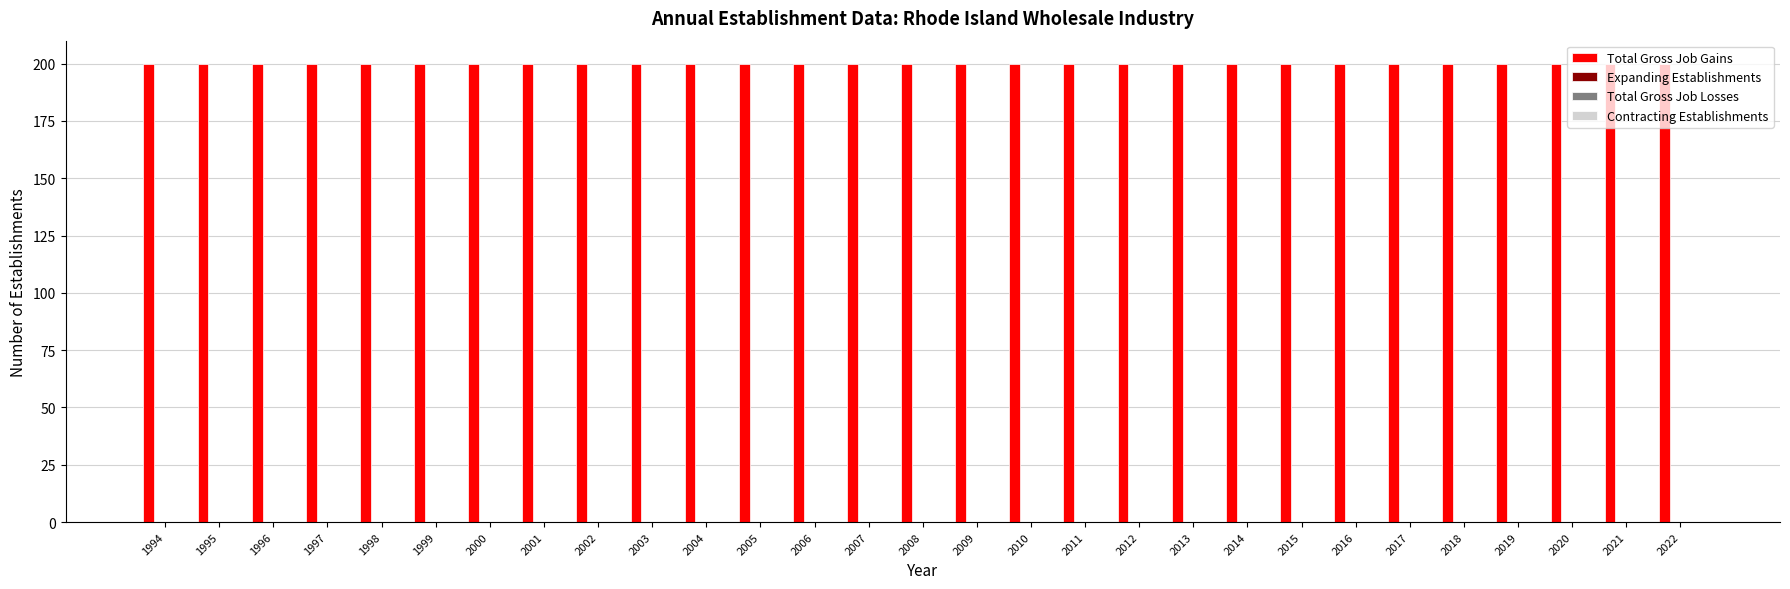

Reading right to left, extract all data points from this chart.

Total Gross Job Gains: 2022=200	2021=200	2020=200	2019=200	2018=200	2017=200	2016=200	2015=200	2014=200	2013=200	2012=200	2011=200	2010=200	2009=200	2008=200	2007=200	2006=200	2005=200	2004=200	2003=200	2002=200	2001=200	2000=200	1999=200	1998=200	1997=200	1996=200	1995=200	1994=200
Expanding Establishments: 2022=0	2021=0	2020=0	2019=0	2018=0	2017=0	2016=0	2015=0	2014=0	2013=0	2012=0	2011=0	2010=0	2009=0	2008=0	2007=0	2006=0	2005=0	2004=0	2003=0	2002=0	2001=0	2000=0	1999=0	1998=0	1997=0	1996=0	1995=0	1994=0
Total Gross Job Losses: 2022=0	2021=0	2020=0	2019=0	2018=0	2017=0	2016=0	2015=0	2014=0	2013=0	2012=0	2011=0	2010=0	2009=0	2008=0	2007=0	2006=0	2005=0	2004=0	2003=0	2002=0	2001=0	2000=0	1999=0	1998=0	1997=0	1996=0	1995=0	1994=0
Contracting Establishments: 2022=0	2021=0	2020=0	2019=0	2018=0	2017=0	2016=0	2015=0	2014=0	2013=0	2012=0	2011=0	2010=0	2009=0	2008=0	2007=0	2006=0	2005=0	2004=0	2003=0	2002=0	2001=0	2000=0	1999=0	1998=0	1997=0	1996=0	1995=0	1994=0